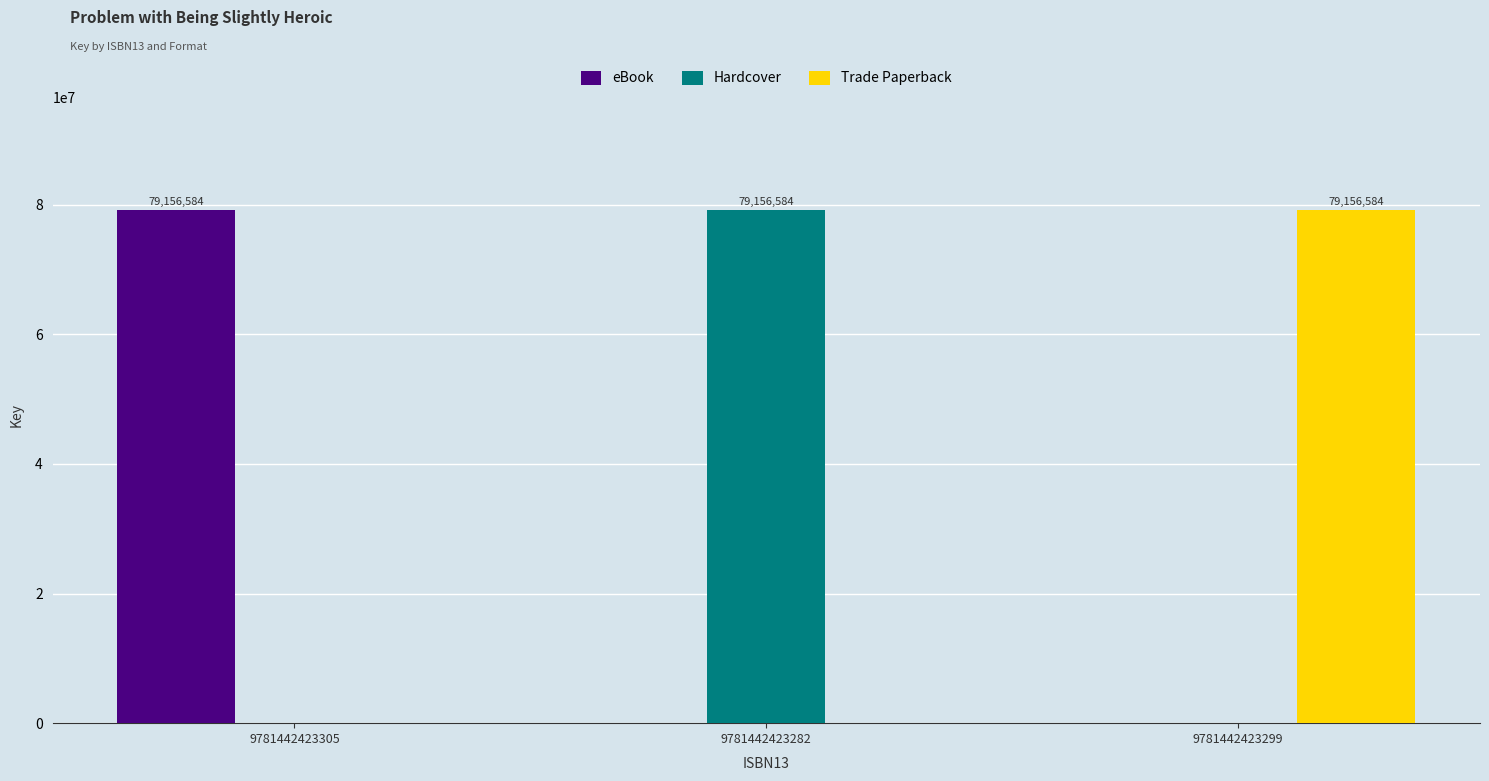

What is the difference between the Trade Paperback values at 9781442423299 and 9781442423282?

79156584